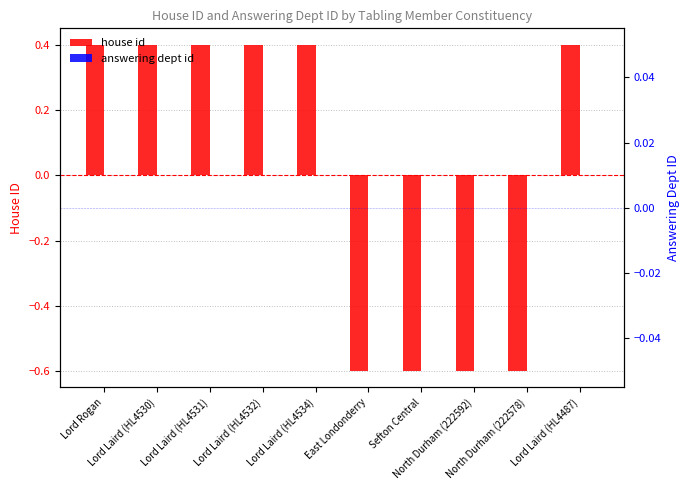

How many groups of bars are there?

10